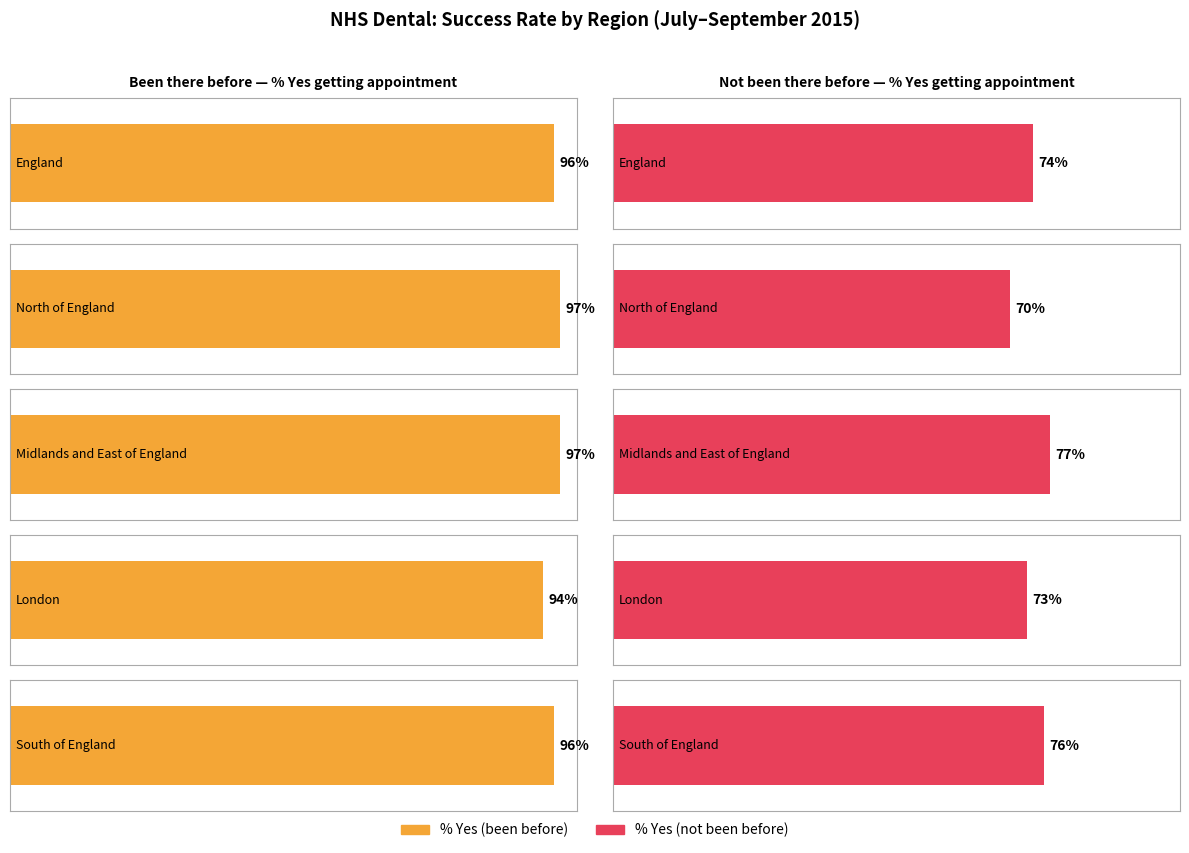

What is the minimum value for % Yes (not been before)?

70